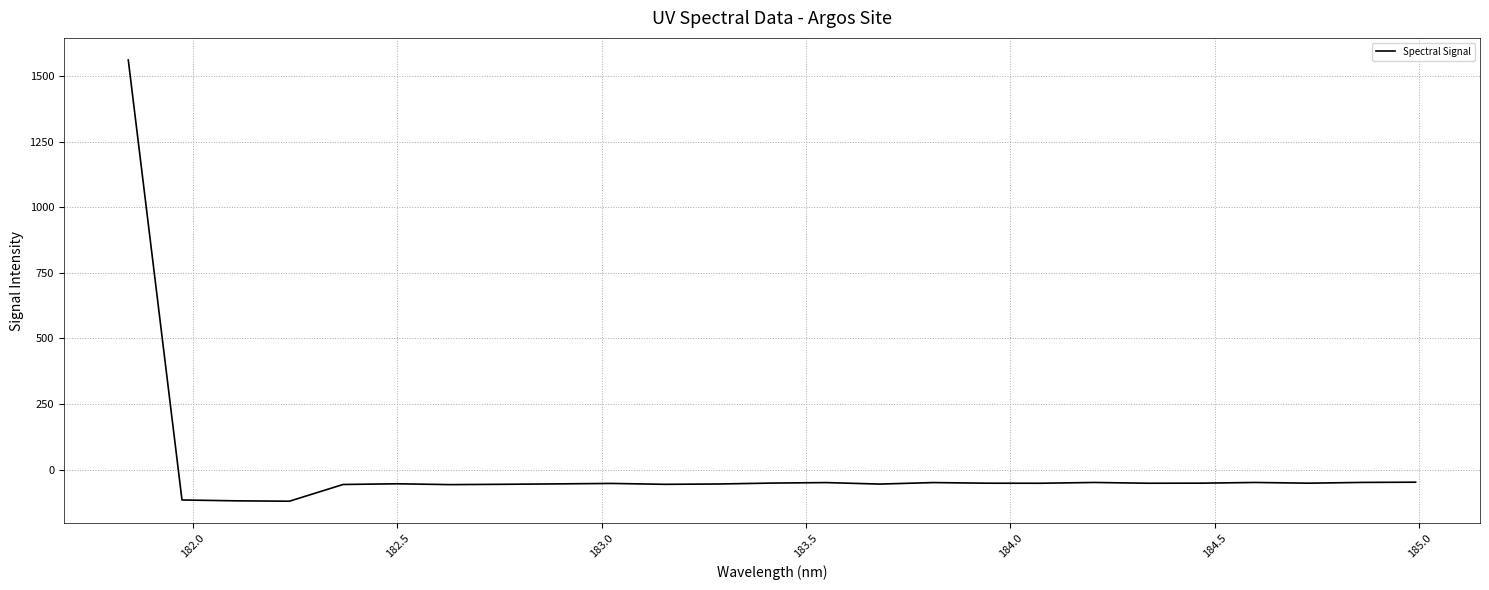

What is the maximum value shown in the chart?

1560.6